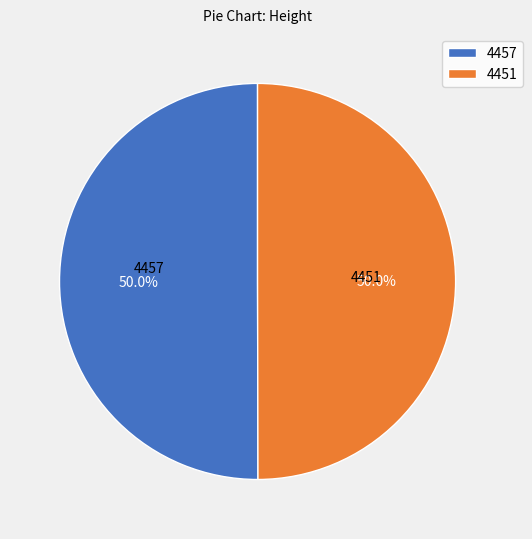

Approximately how many times larger is the value at 4457 compared to 4451?

1.0